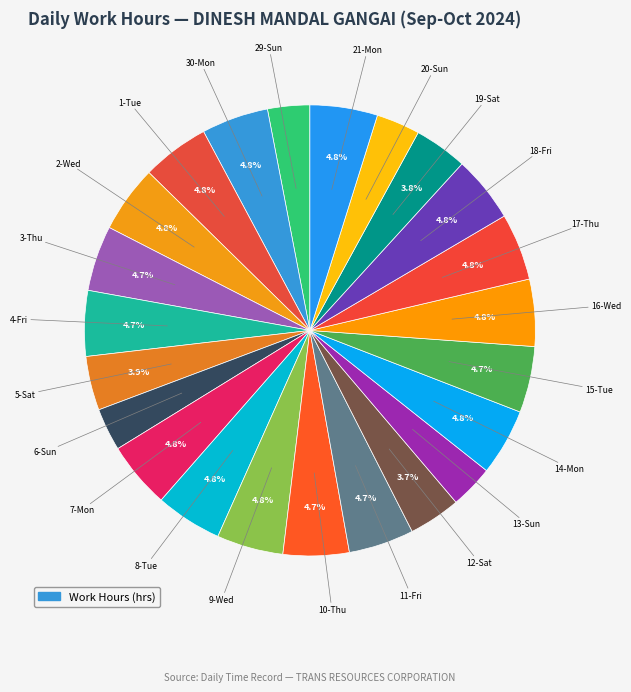

How many segments does this pie chart have?

23